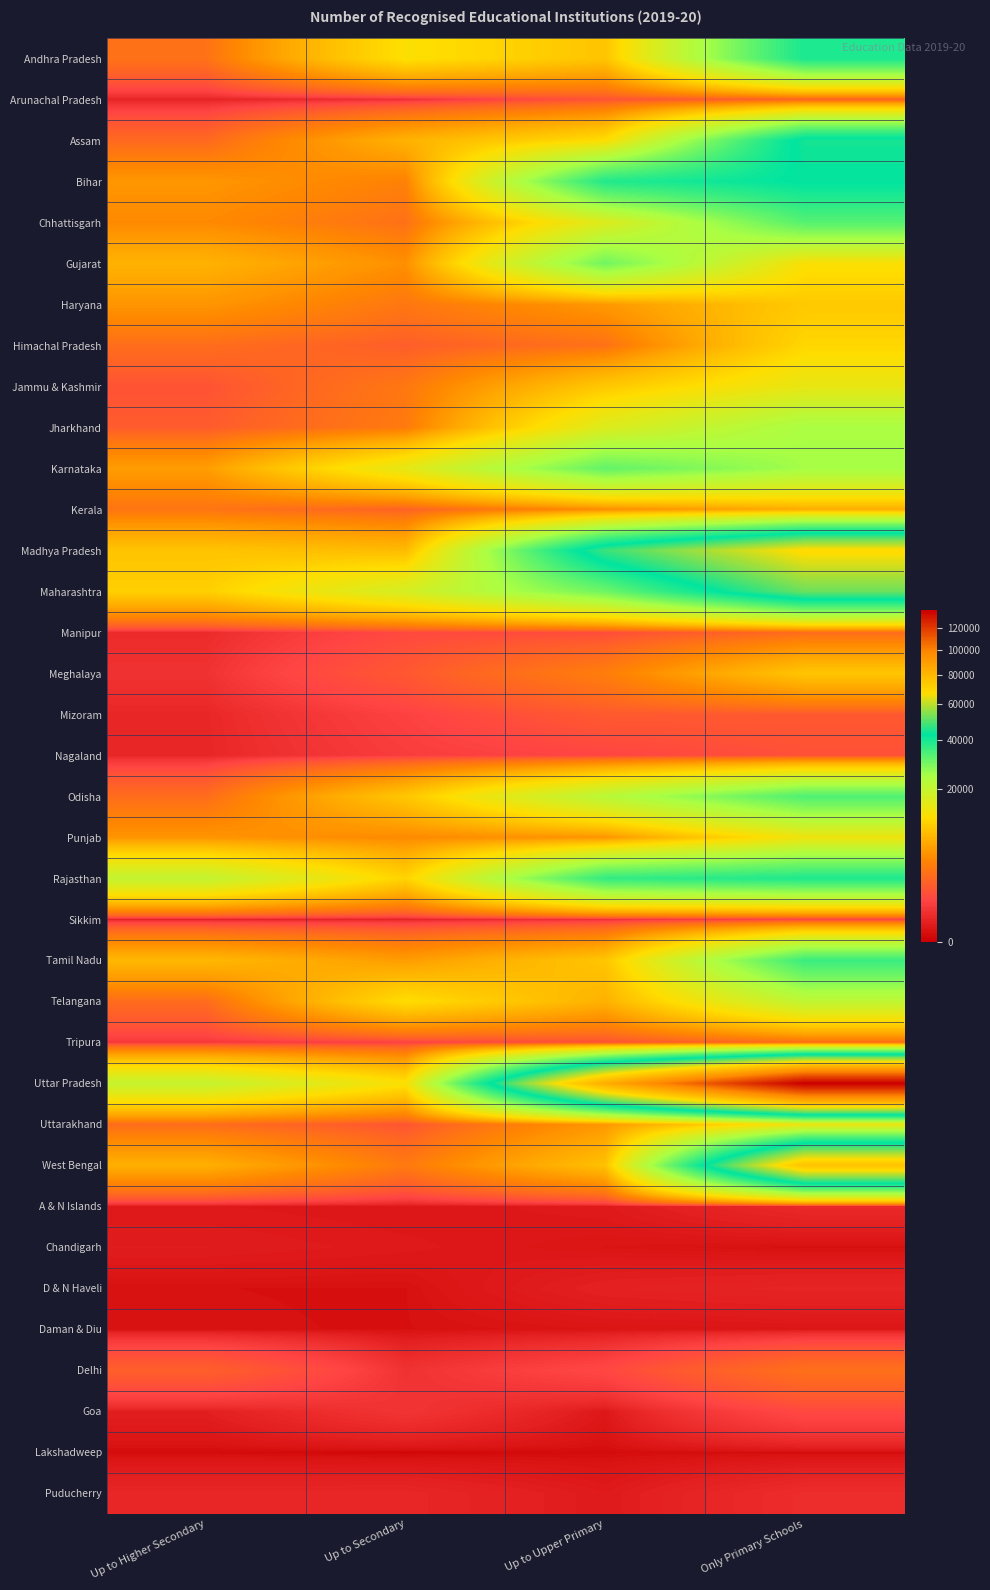

What is the spread (max minus min) of values at Up to Secondary?

17632